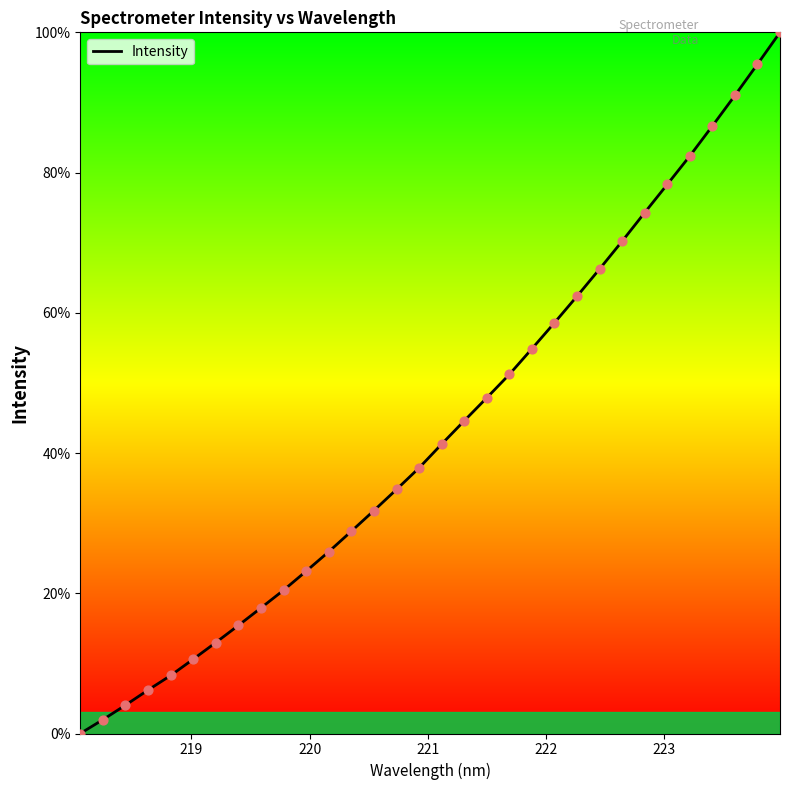

What is the difference between the maximum and minimum values?

100.0